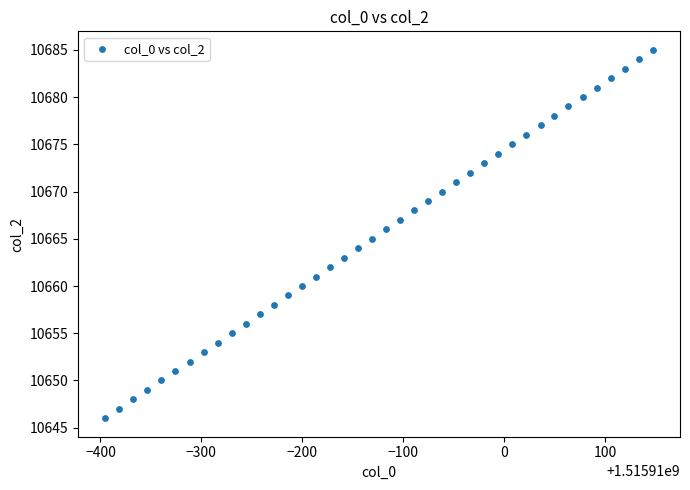

What is the range of Y values (max minus min)?

39